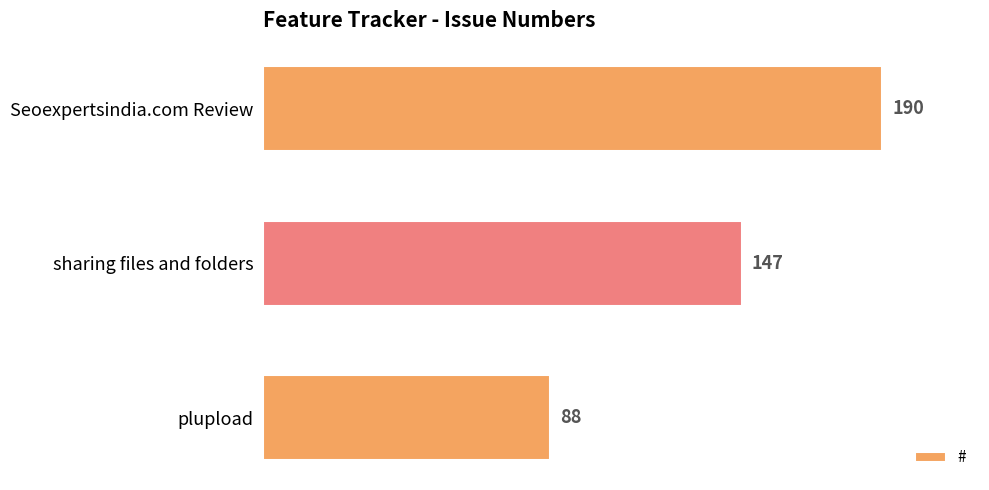

What is the difference between the maximum and minimum values?

102